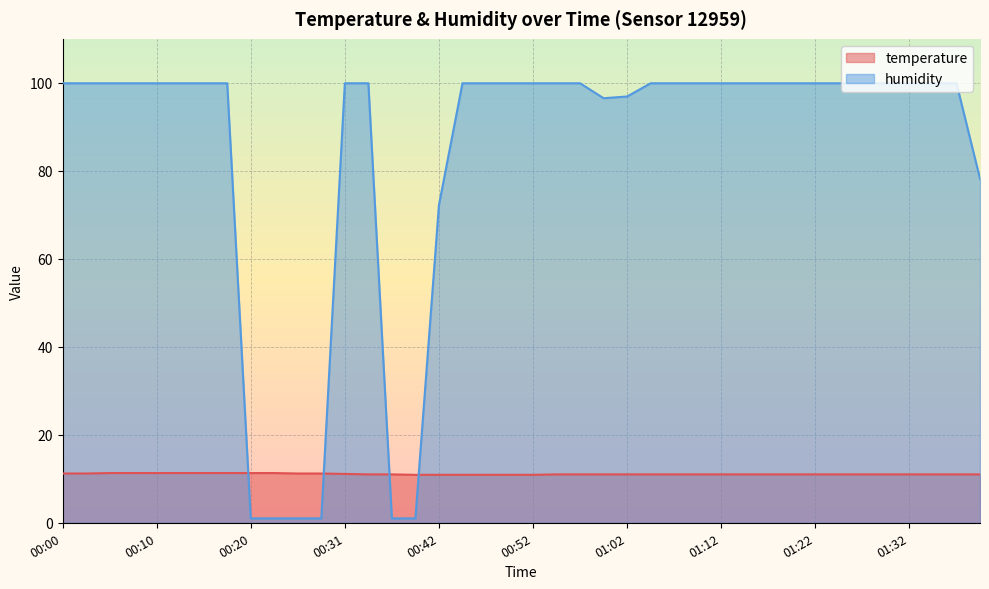

True or false: temperature has more than 1 interior local peaks.

False